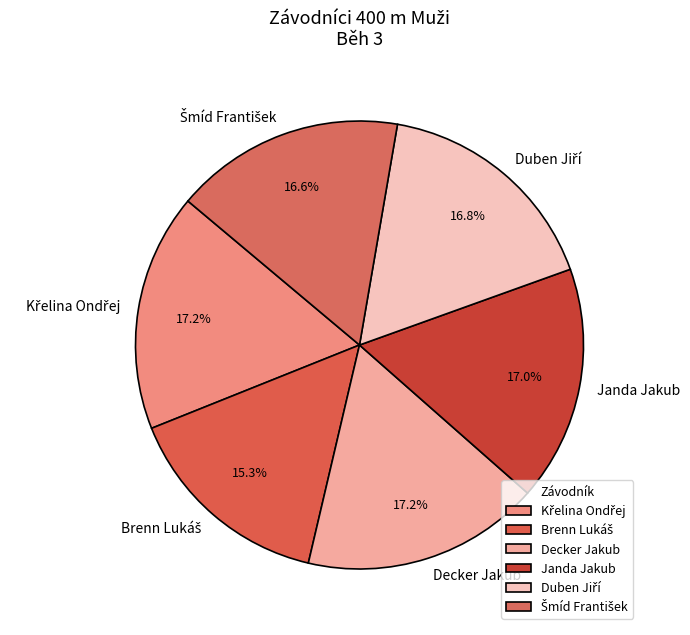

Does Janda Jakub represent more than half of the total?

No